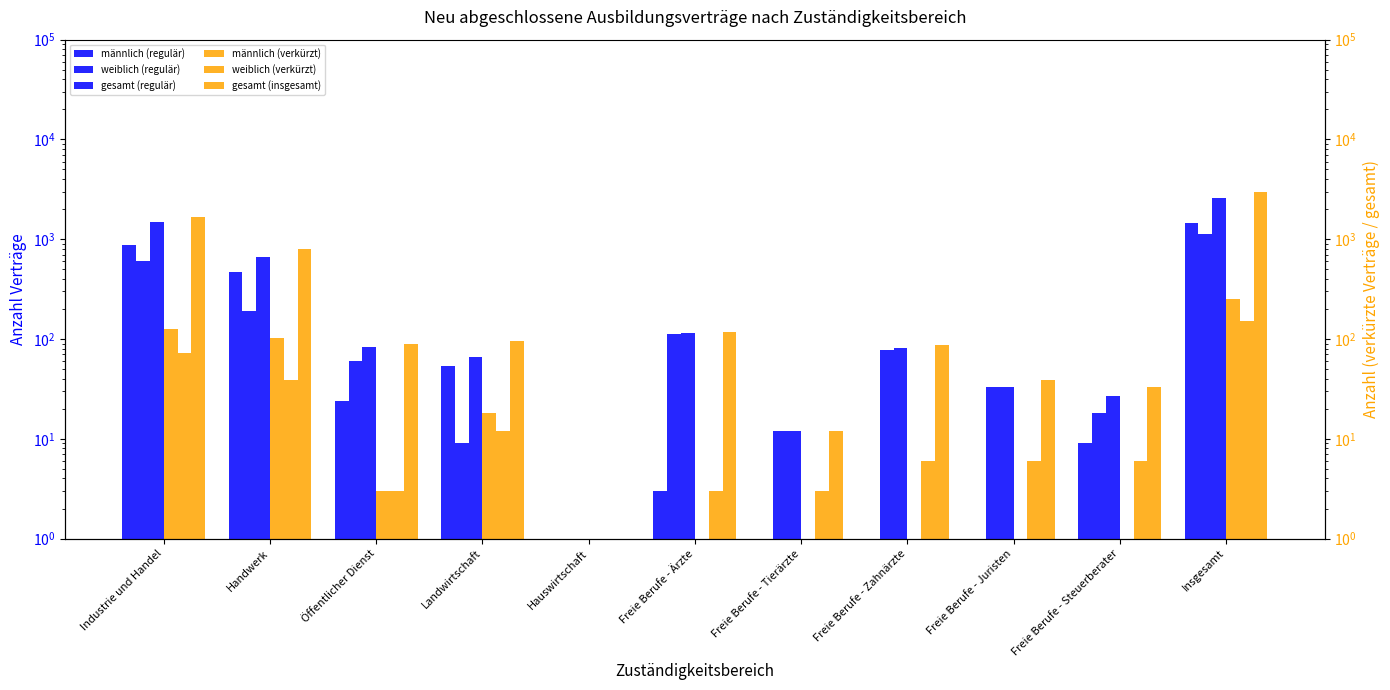

At which category does the chart reach its minimum across all series?

Hauswirtschaft